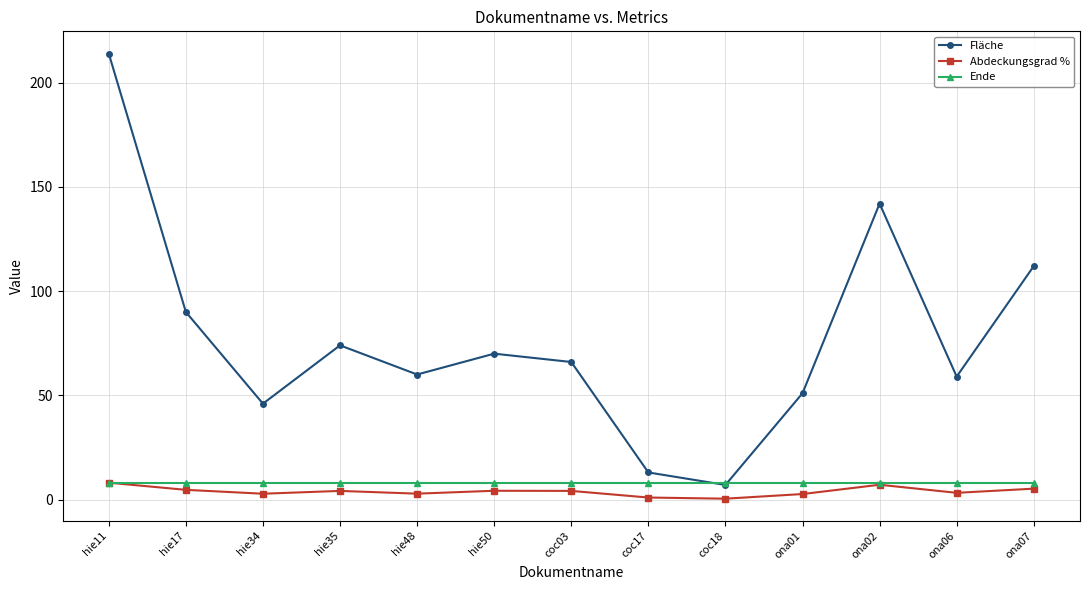

The value of Abdeckungsgrad % at ona02 is 7.1. True or false?

True